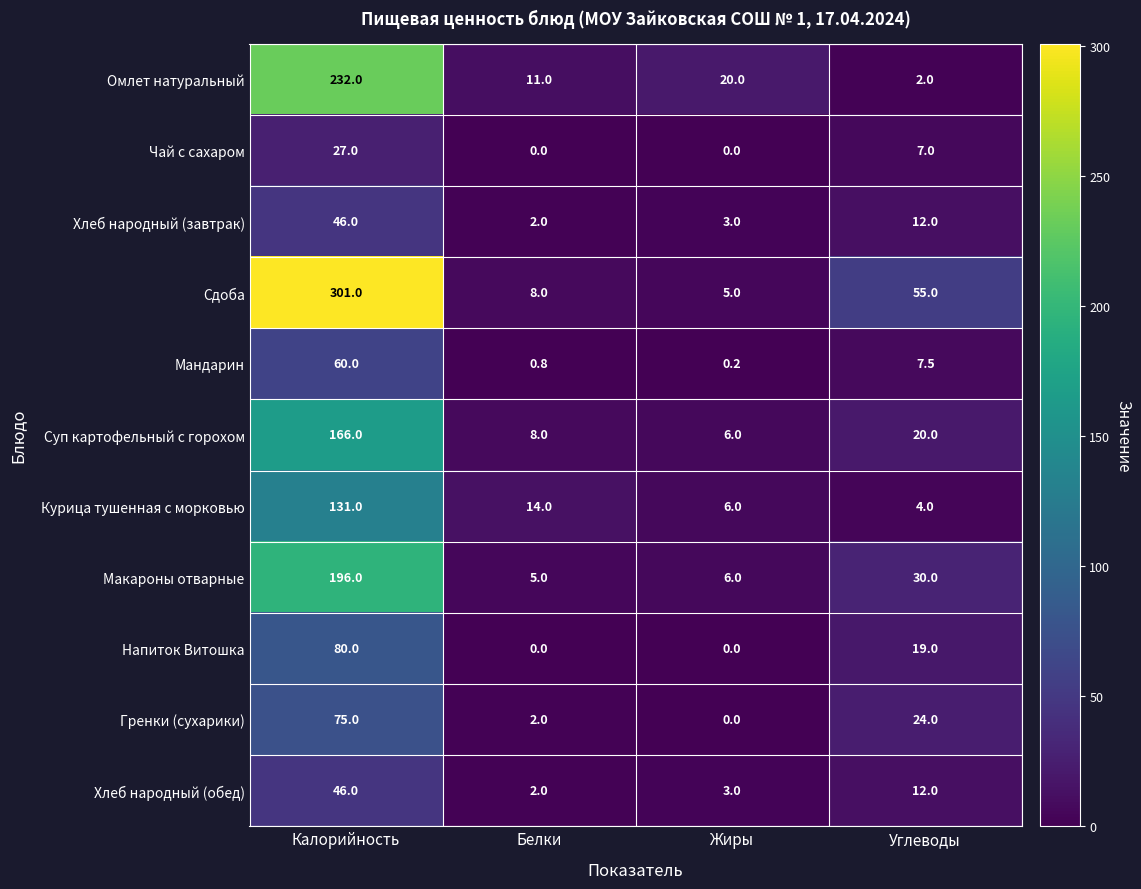

True or false: Гренки (сухарики) has a value of 102.1 at Калорийность.

False